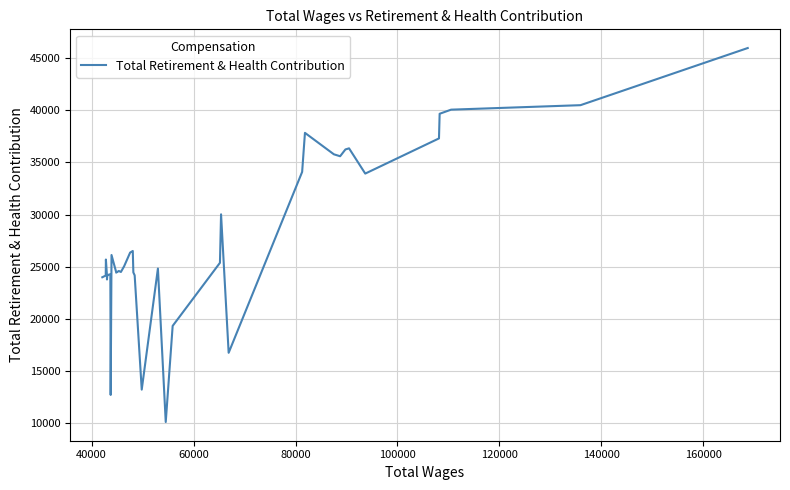

What is the minimum value shown in the chart?

10086